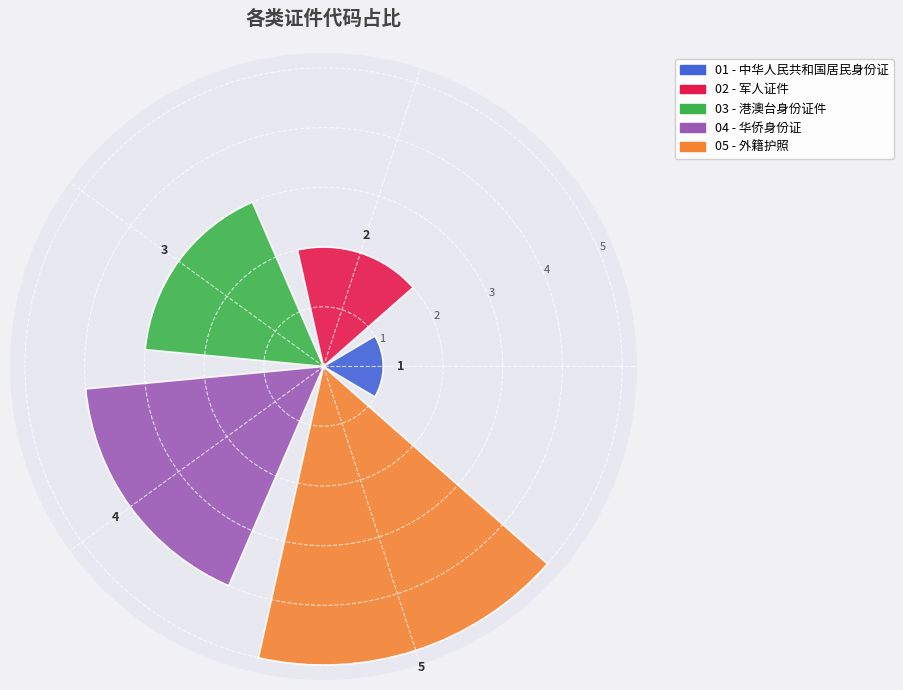

Count the values in the range 2 to 4.

3